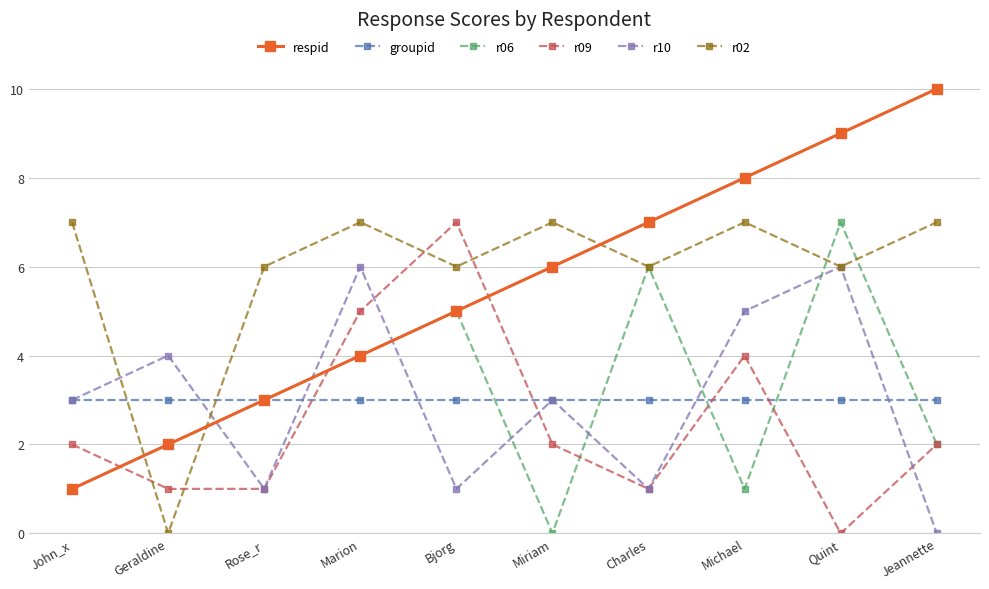

In r02, how many points are higher than both neighbors (excluding endpoints)?

3